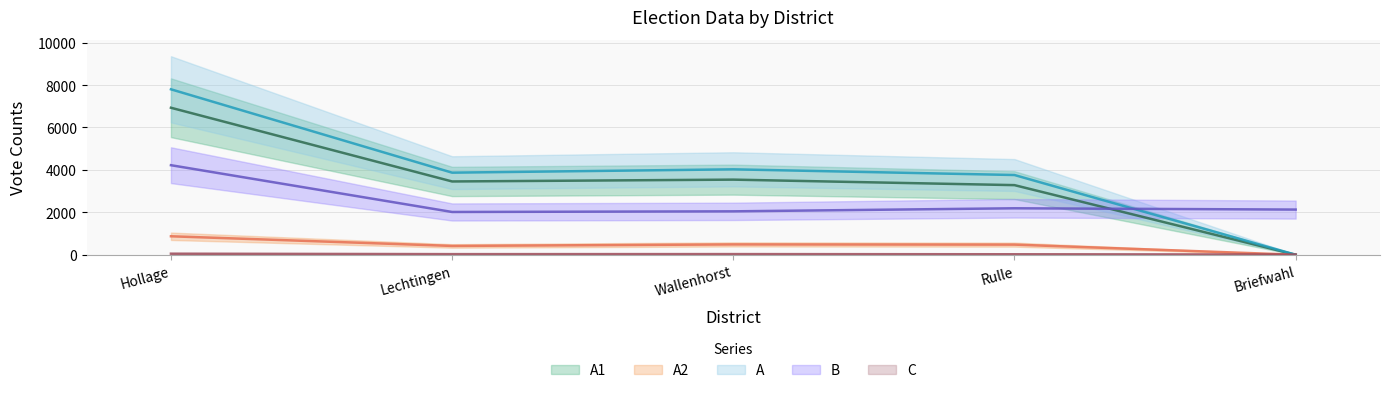

True or false: A and A1 cross at least once.

False